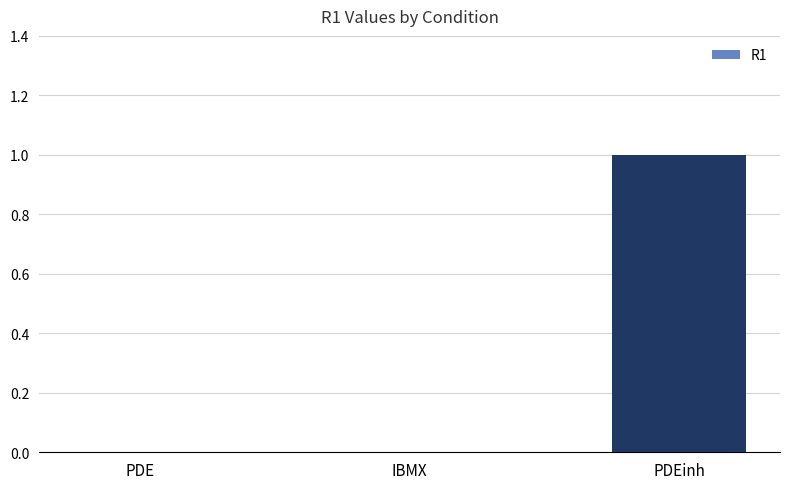

Between IBMX and PDEinh, which is larger?

PDEinh